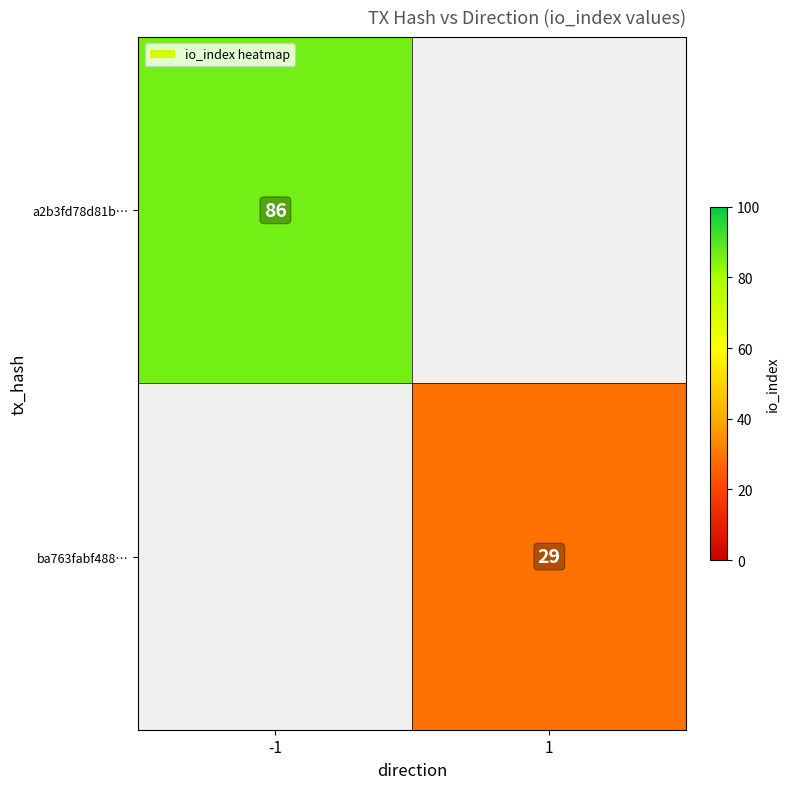

True or false: a2b3fd78d81b… has a value of 144 at -1.

False